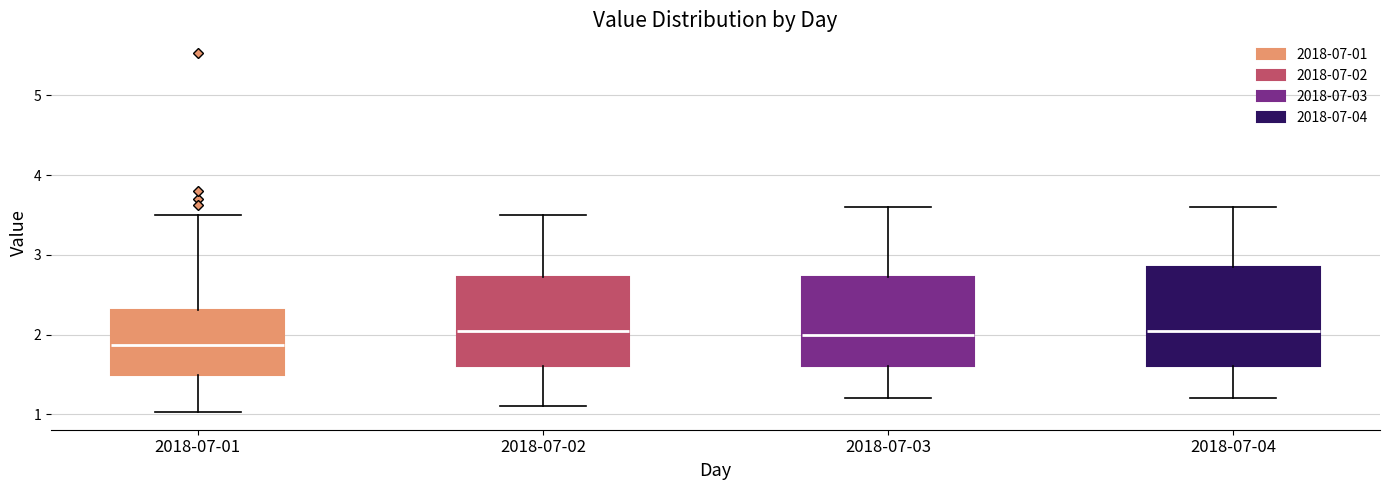

Reading left to right, read every box against the y-axis: the position of its median line, the range the box covers, and the ends of its whiskers. The values are not printed on the chart, so give them approximately, as read against the axis.

2018-07-01: median 1.9, box 1.5 to 2.3, whiskers 1.0 to 3.5
2018-07-02: median 2.1, box 1.6 to 2.7, whiskers 1.1 to 3.5
2018-07-03: median 2.0, box 1.6 to 2.7, whiskers 1.2 to 3.6
2018-07-04: median 2.1, box 1.6 to 2.9, whiskers 1.2 to 3.6